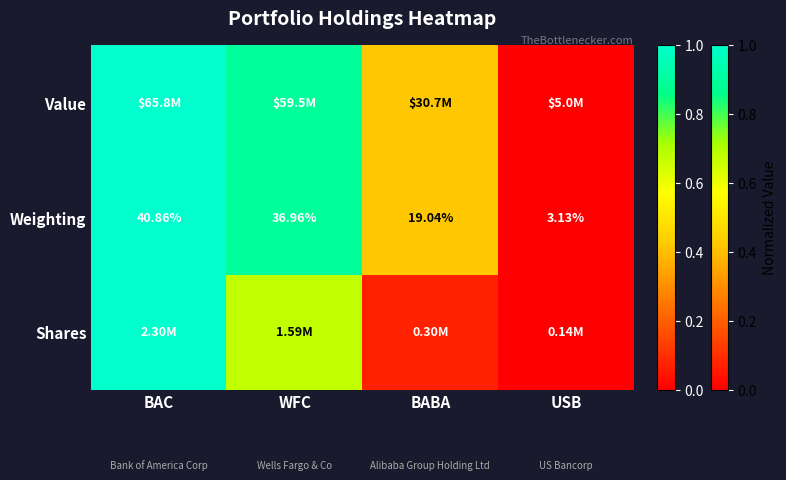

How many values in the Weighting series are below 36?

2